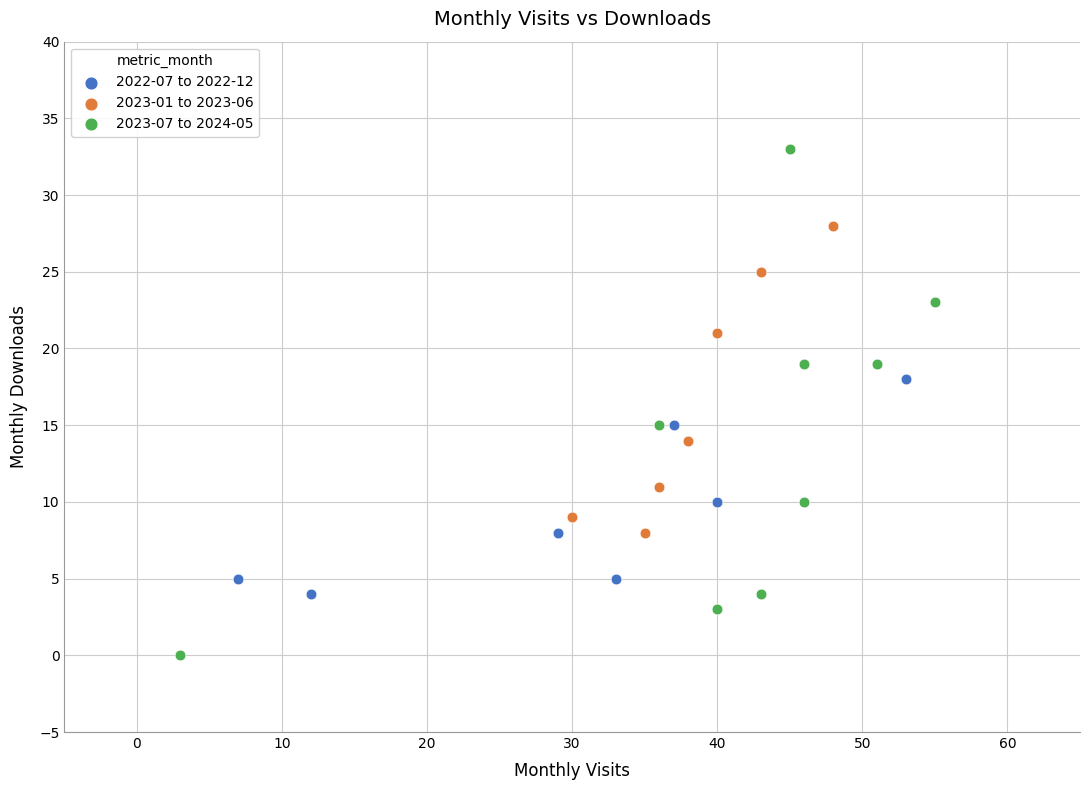

Which series contains the lowest Y value?

2023-07 to 2024-05